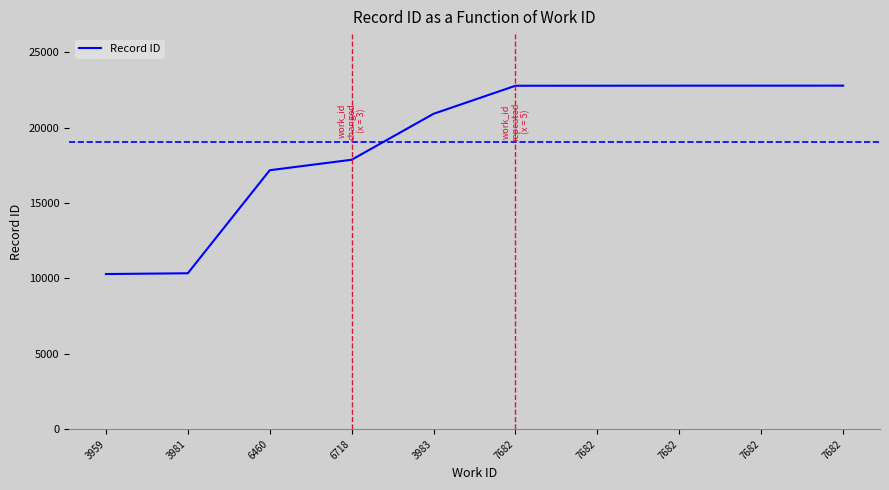

Where does the data first go above 22790?

7682